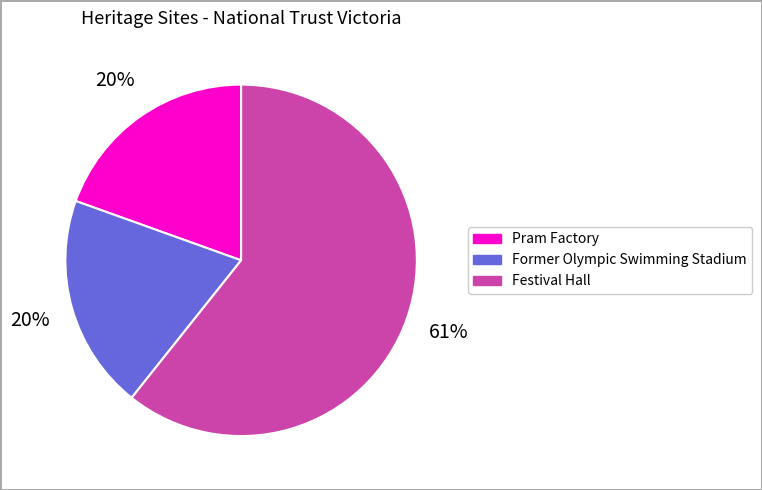

True or false: Festival Hall accounts for 67% of the total.

False